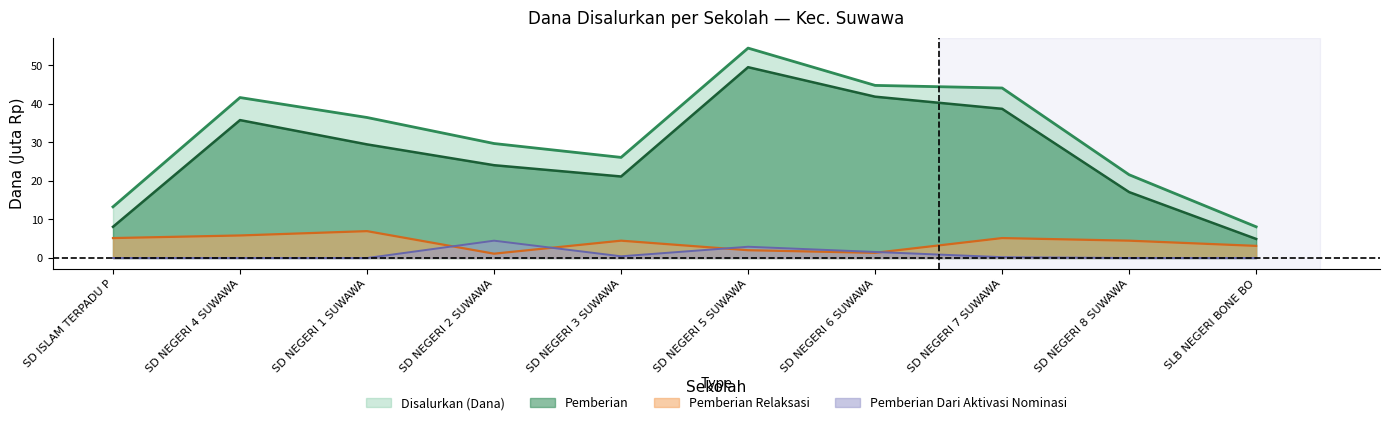

True or false: Pemberian Dari Aktivasi Nominasi and Disalurkan (Dana) intersect in this chart.

False